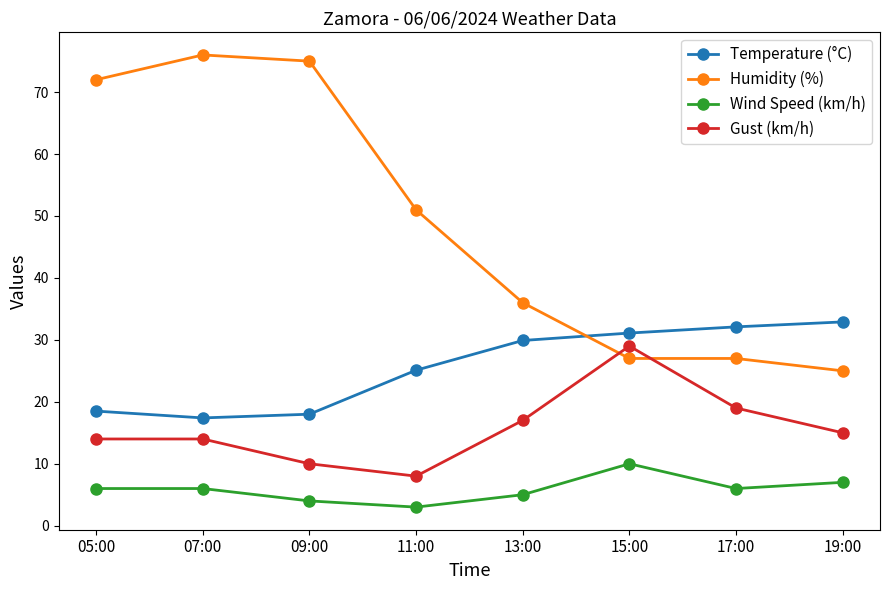

What is the total value across all series at 05:00?

110.5